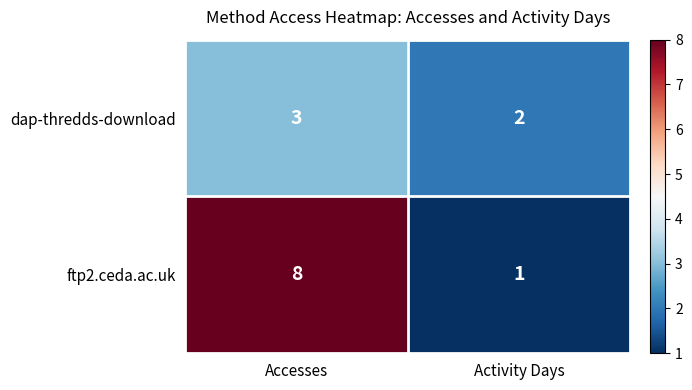

What value does the dap-thredds-download series have at Accesses?

3